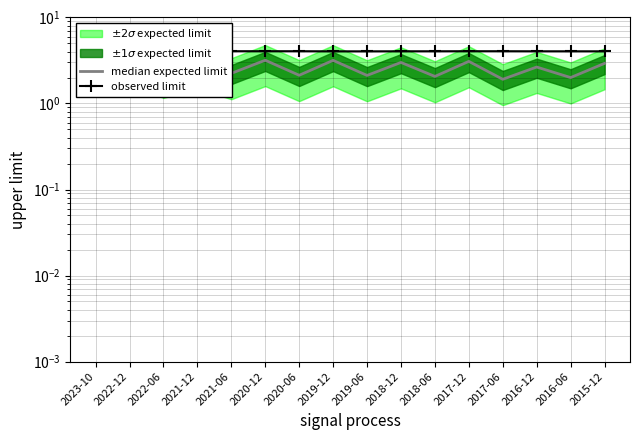

Reading left to right, transcribe all the data shown in this chart.

median expected limit: 2.4	3.4	2.3	3.0	2.2	3.2	2.1	3.2	2.1	3.0	2.1	3.1	1.9	2.7	2.0	2.9
observed limit: 4.1	4.1	4.1	4.1	4.1	4.1	4.1	4.0	4.0	4.0	4.0	4.1	4.0	4.0	4.0	4.0